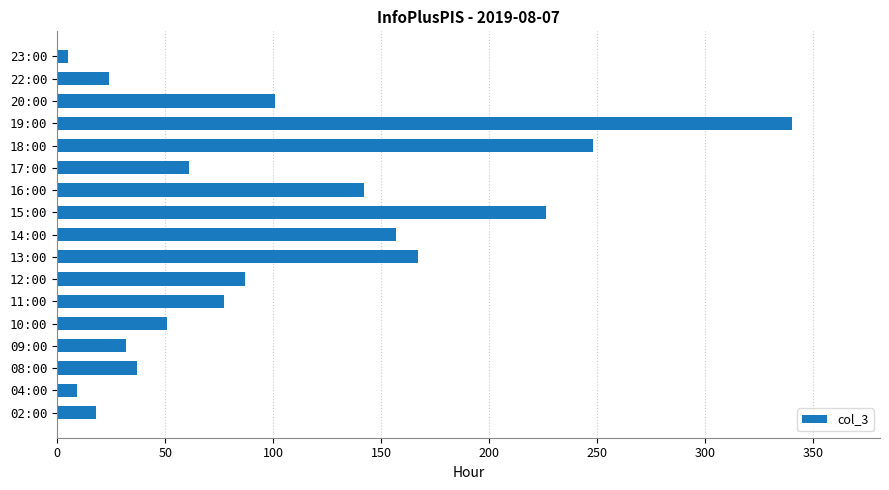

Which has a higher value, 20:00 or 16:00?

16:00